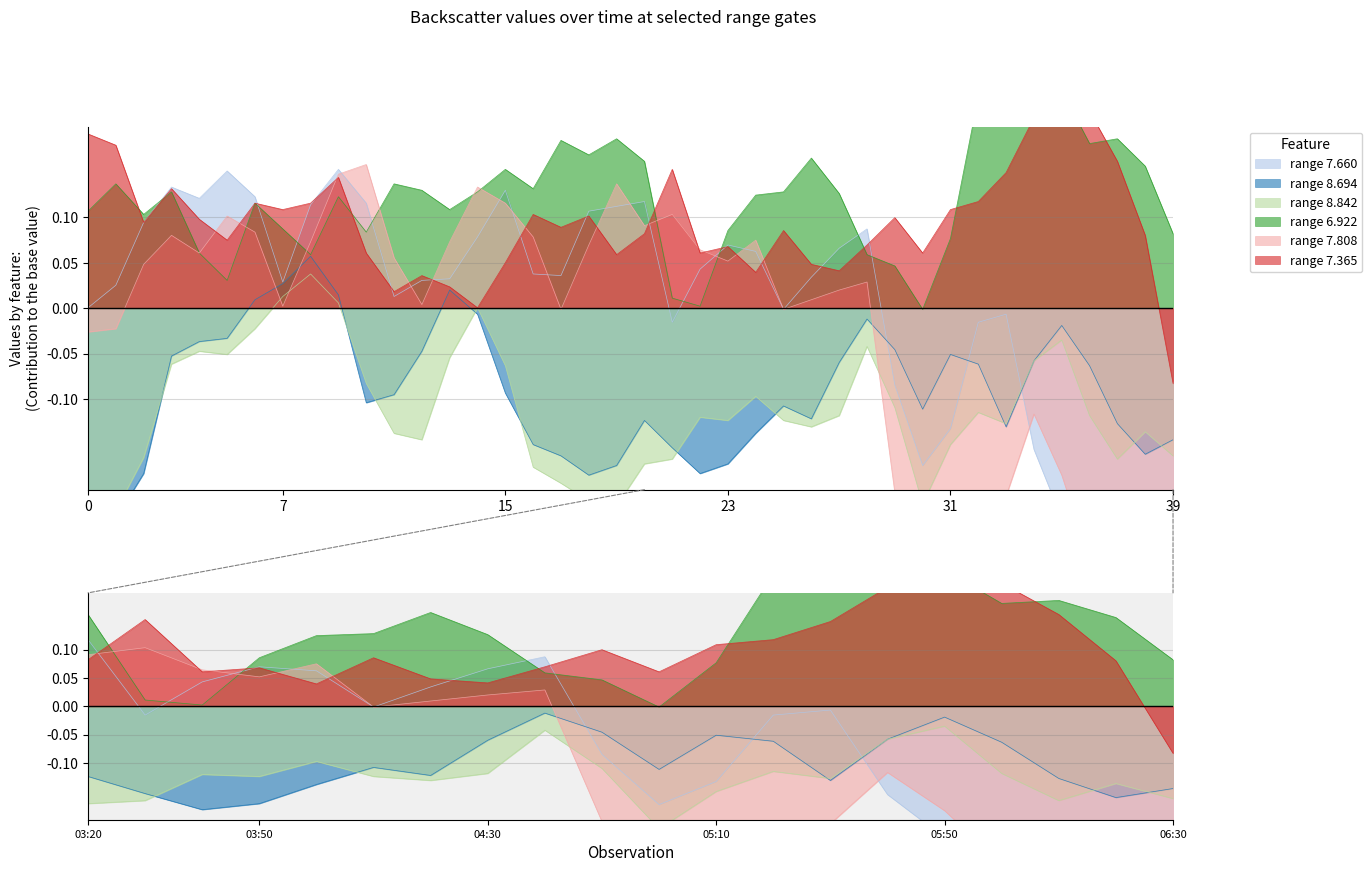

The value of 7.808 at 15 is 0.1. True or false?

True